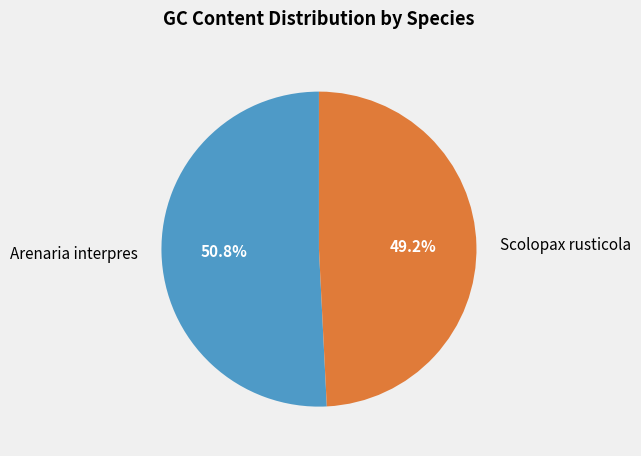

Approximately how many times larger is the value at Scolopax rusticola compared to Arenaria interpres?

1.0